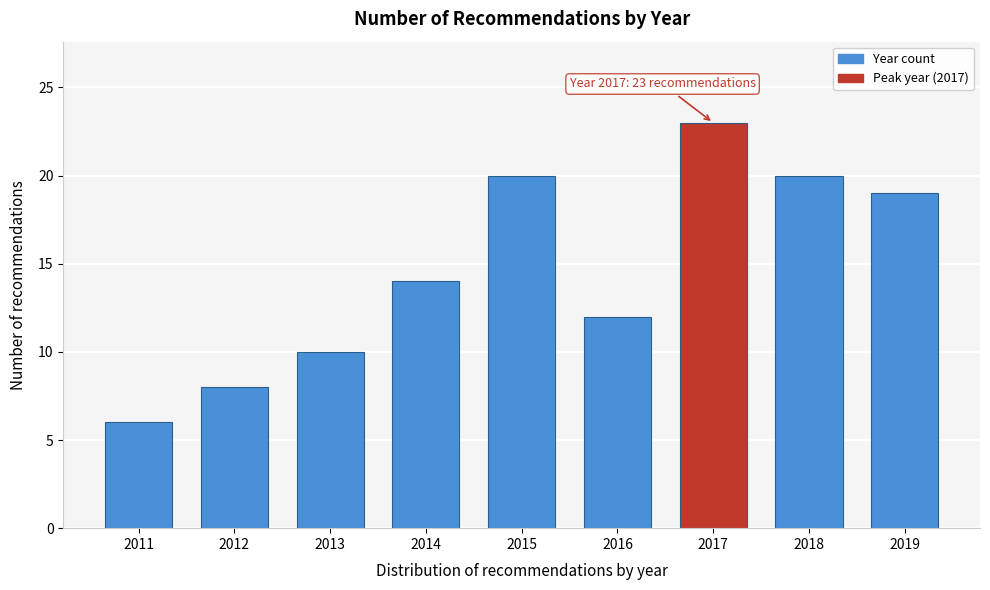

Reading right to left, what are all the values shown in this chart?

2019=19	2018=20	2017=23	2016=12	2015=20	2014=14	2013=10	2012=8	2011=6